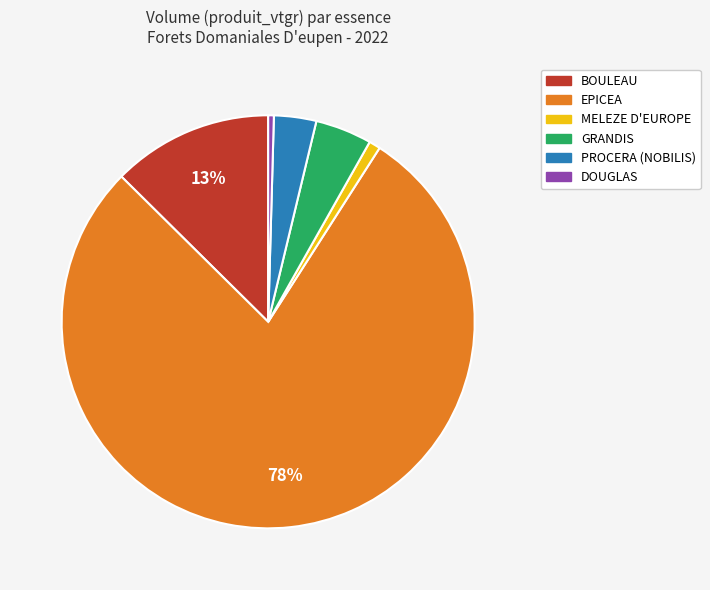

Count the number of slices in the pie.

6